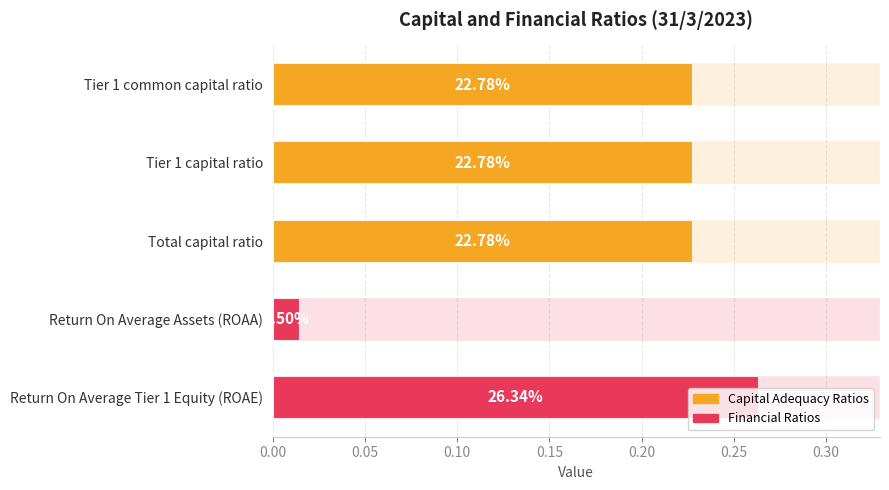

What is the average value?

0.2